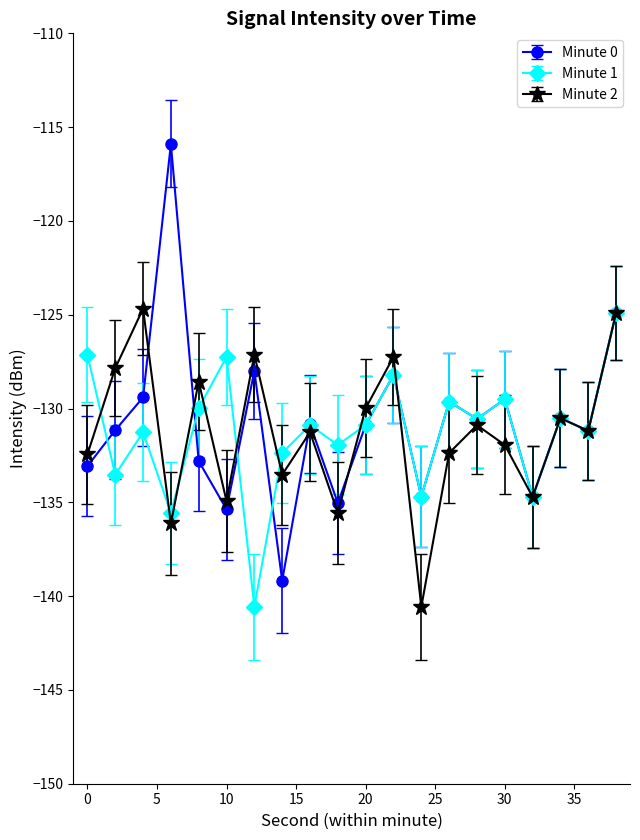

What is the value of the Minute 2 point at the 7th from the left?

-127.1